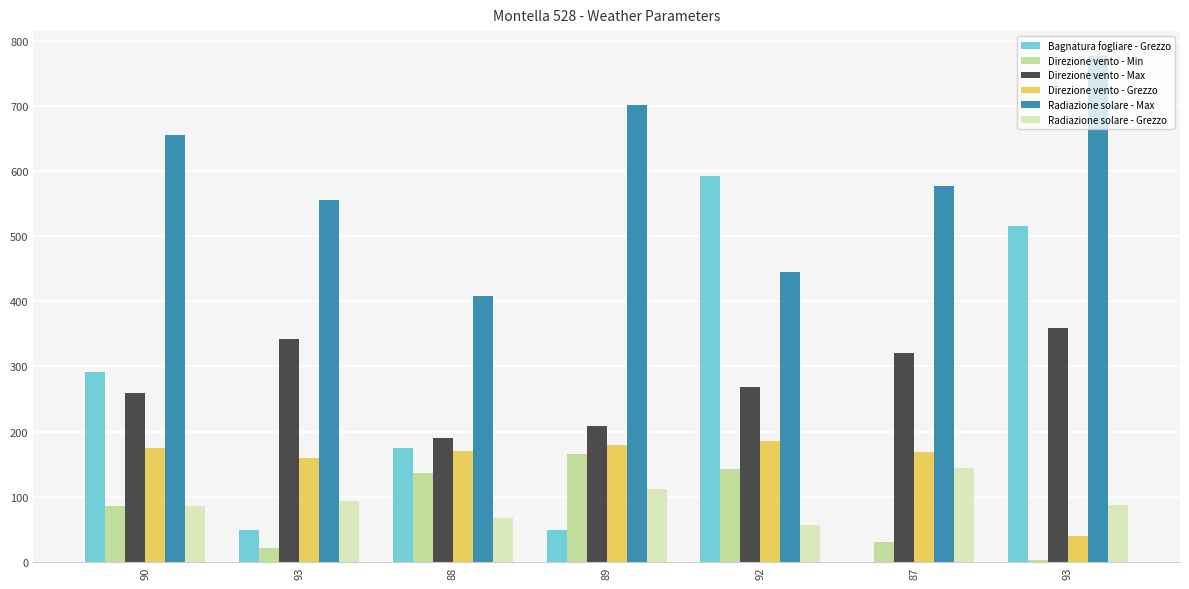

At which category is the sum across all series the highest?

93